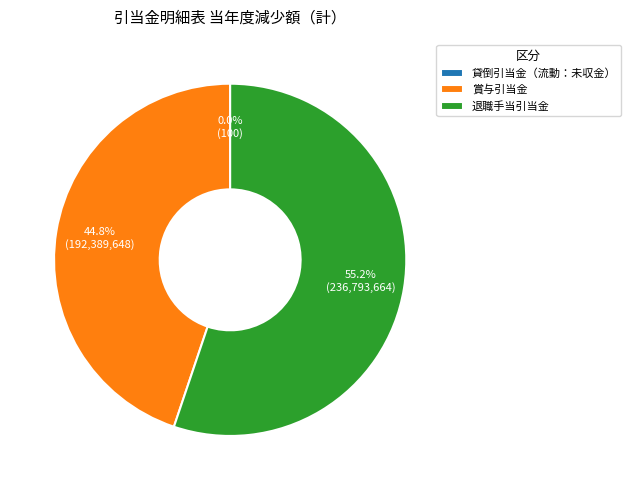

What is the largest slice in the pie chart?

退職手当引当金